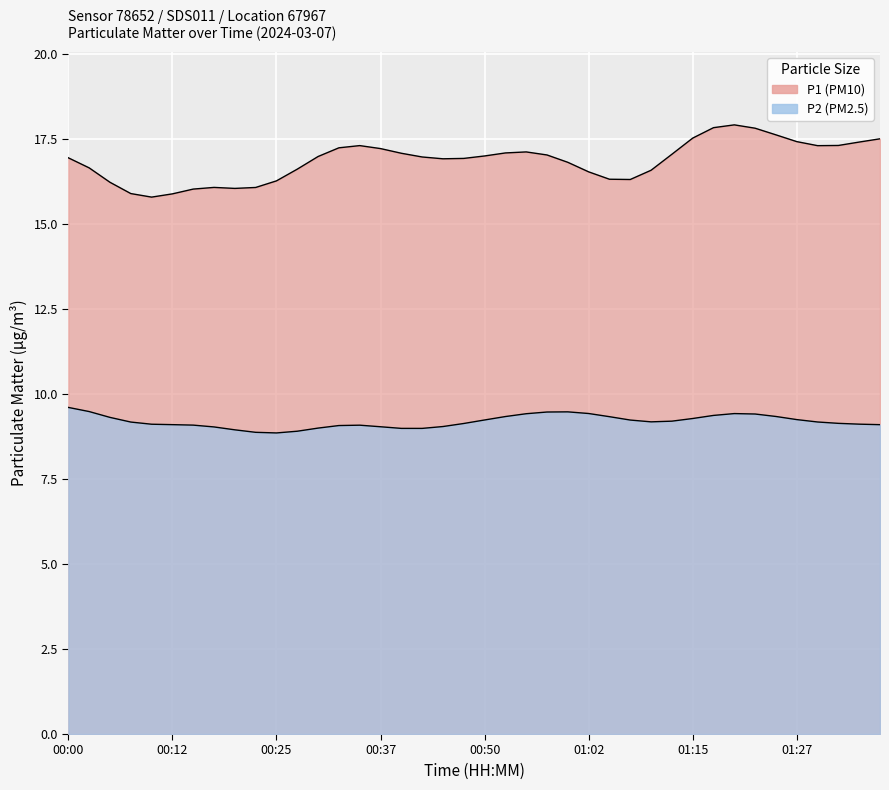

True or false: P1 and P2 intersect in this chart.

False